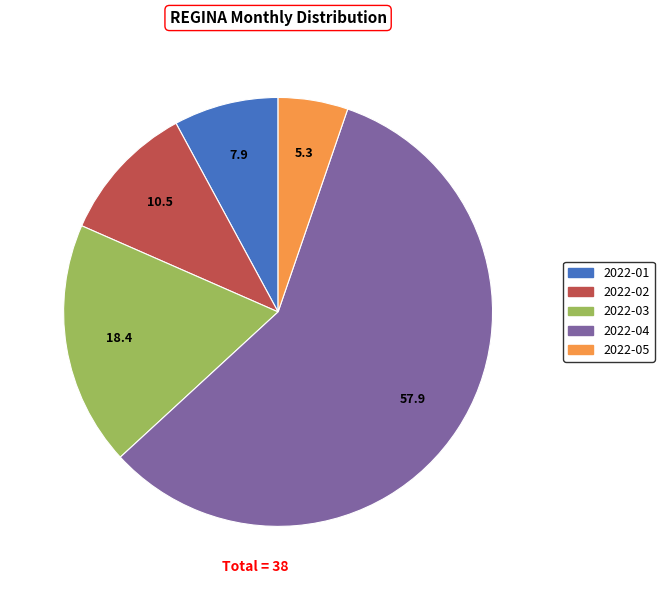

Is 2022-01 the majority of the pie?

No